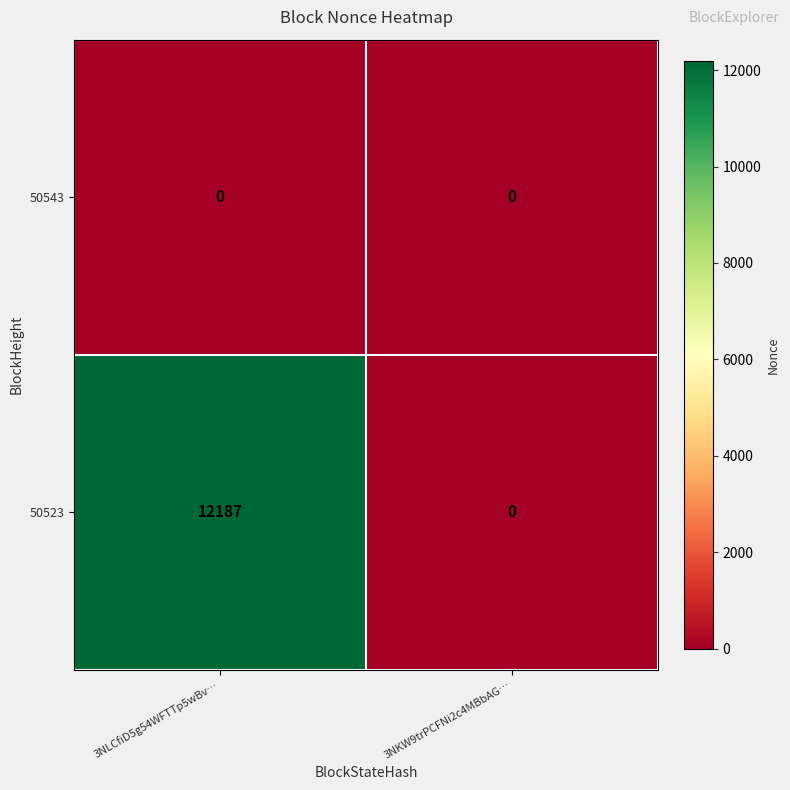

The 50523 series shows 0 at 3NKW9trPCFNi2c4MBbAG…. True or false?

True